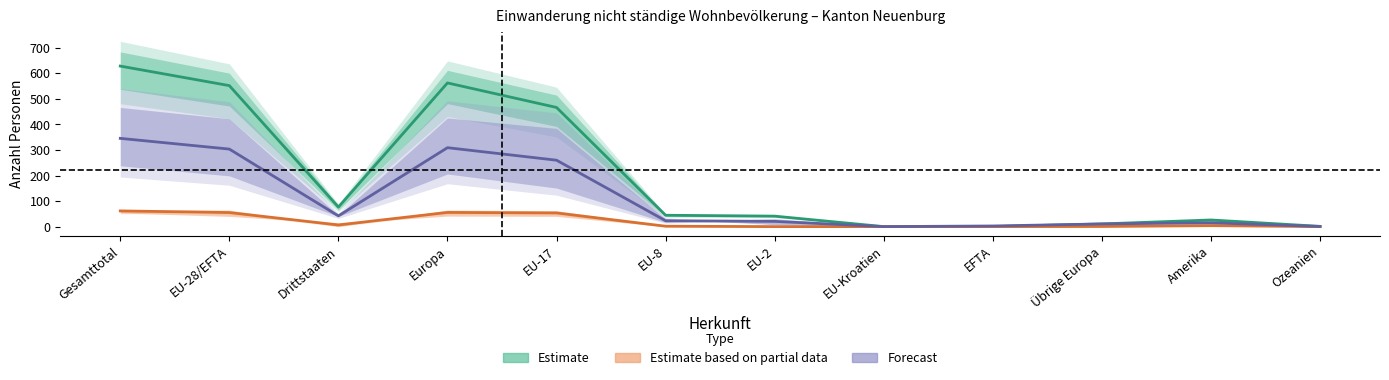

The value of Estimate based on partial data at Amerika is 1.0. True or false?

False